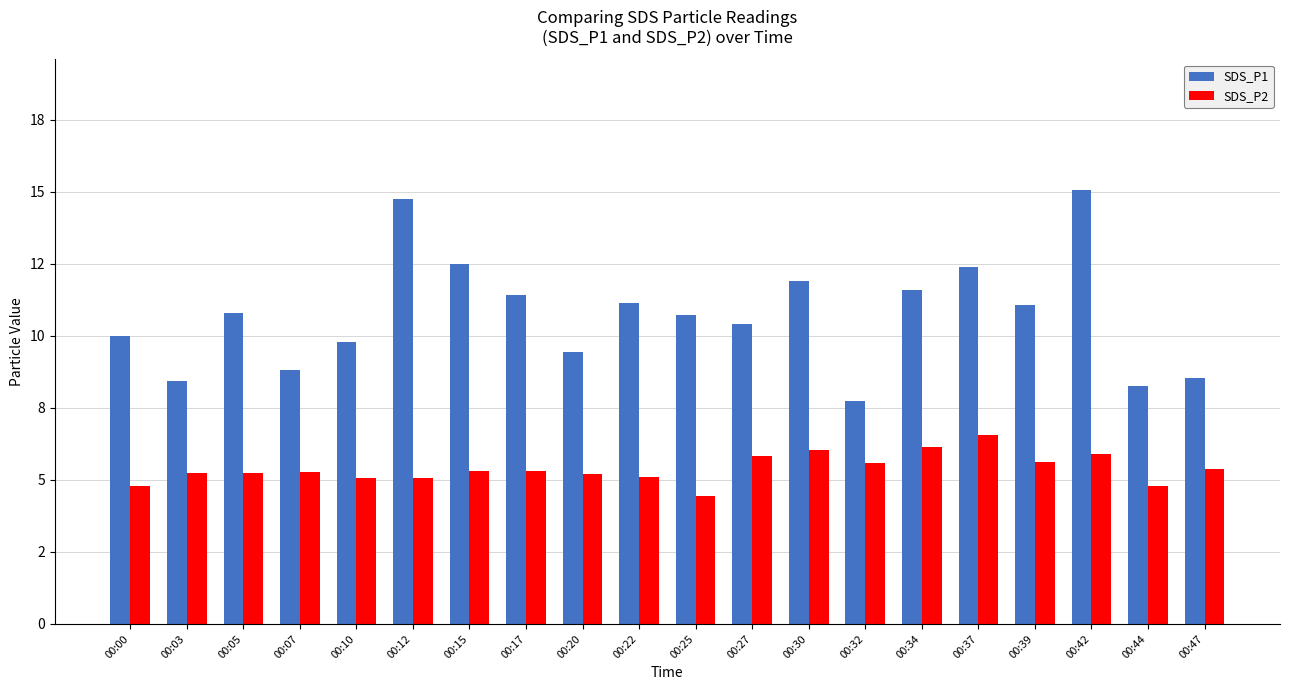

Which series has the widest spread of values?

SDS_P1